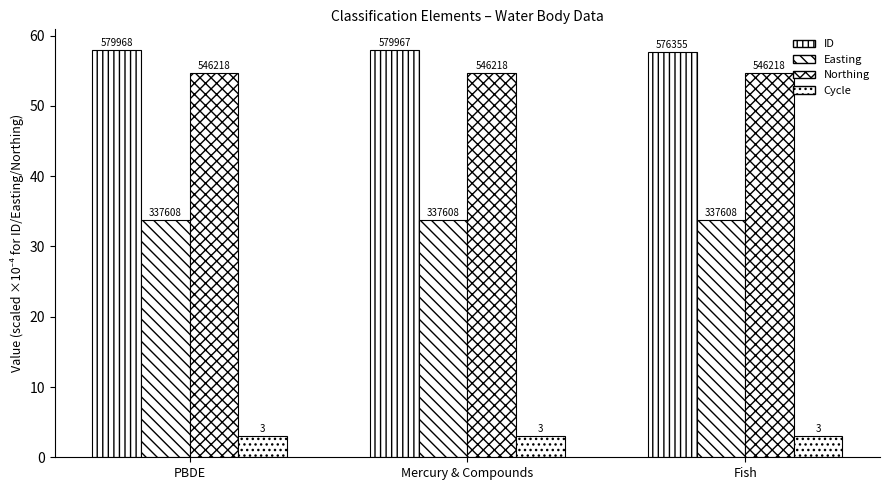

How many bars are there in total?

12